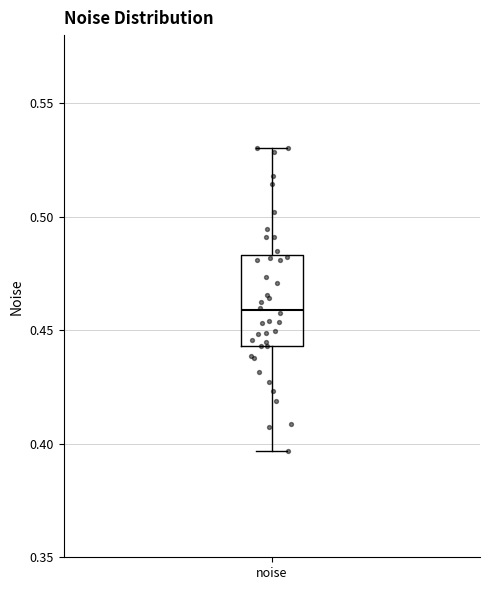

Read this box plot against the y-axis: the position of the median line, the range covered by the box, and the ends of both whiskers. The values are not printed on the chart, so give them approximately, as read against the axis.

median 0.460, box 0.445 to 0.485, whiskers 0.395 to 0.530